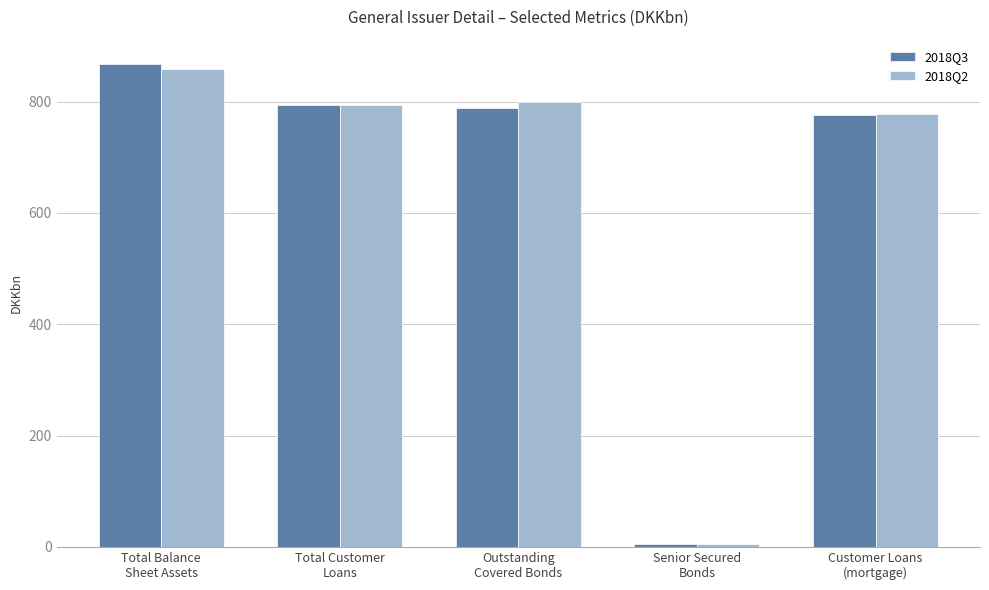

Where does the 2018Q2 series first go above 794?

Total Balance
Sheet Assets